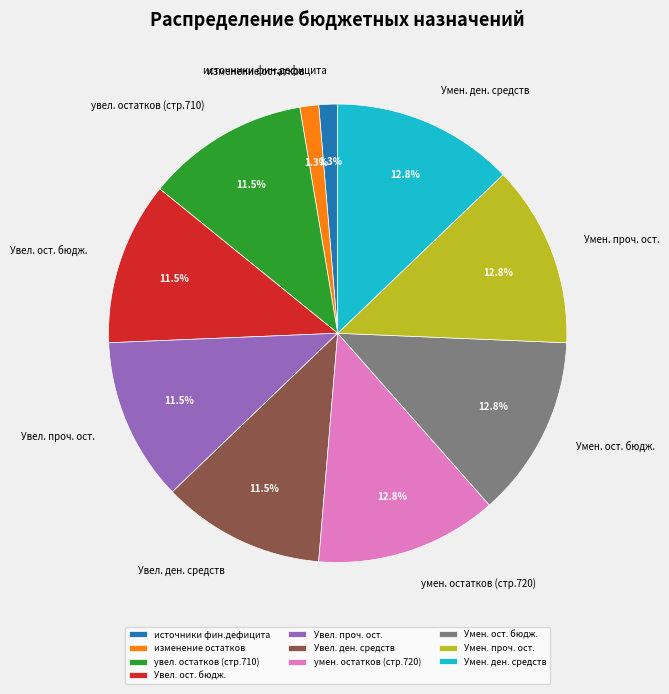

What is the ratio of the value at Умен. проч. ост. to the value at Увел. ост. бюдж.?

1.1